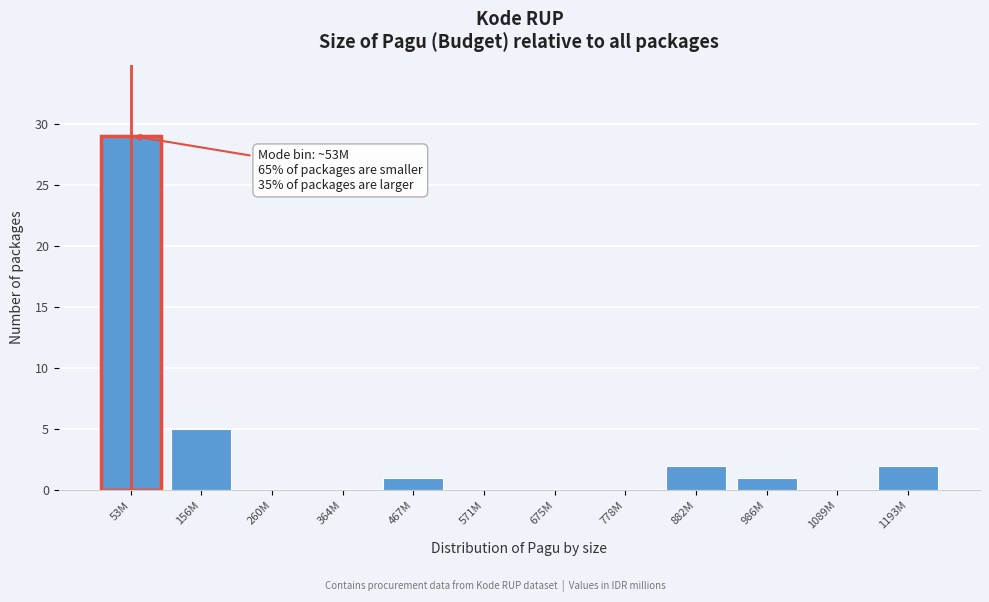

Reading left to right, what are all the values shown in this chart?

53M=29	156M=5	260M=0	364M=0	467M=1	571M=0	675M=0	778M=0	882M=2	986M=1	1089M=0	1193M=2